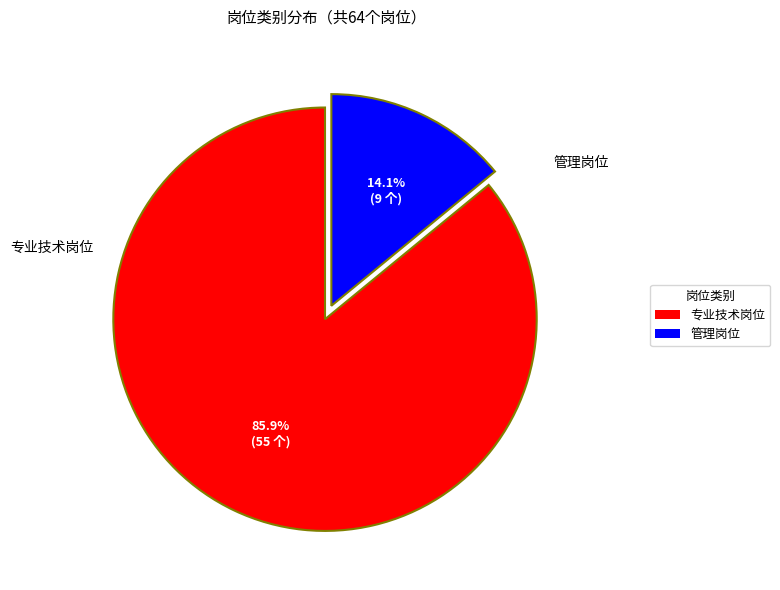

To the nearest percent, what portion does 专业技术岗位 represent?

86%